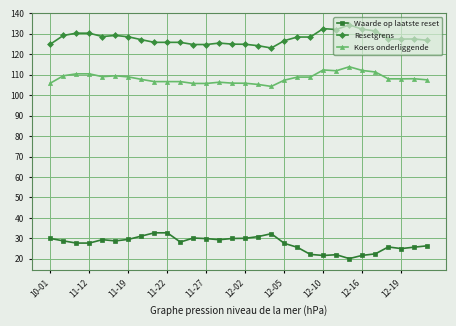

What is the minimum value for Koers onderliggende?

104.3